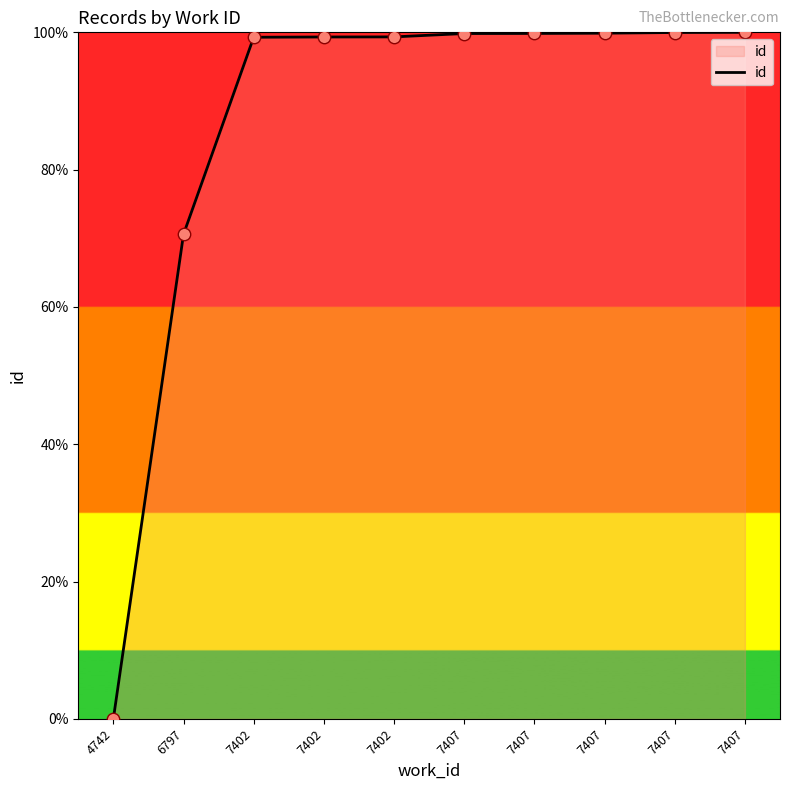

Which has a higher value, 7402 or 4742?

7402